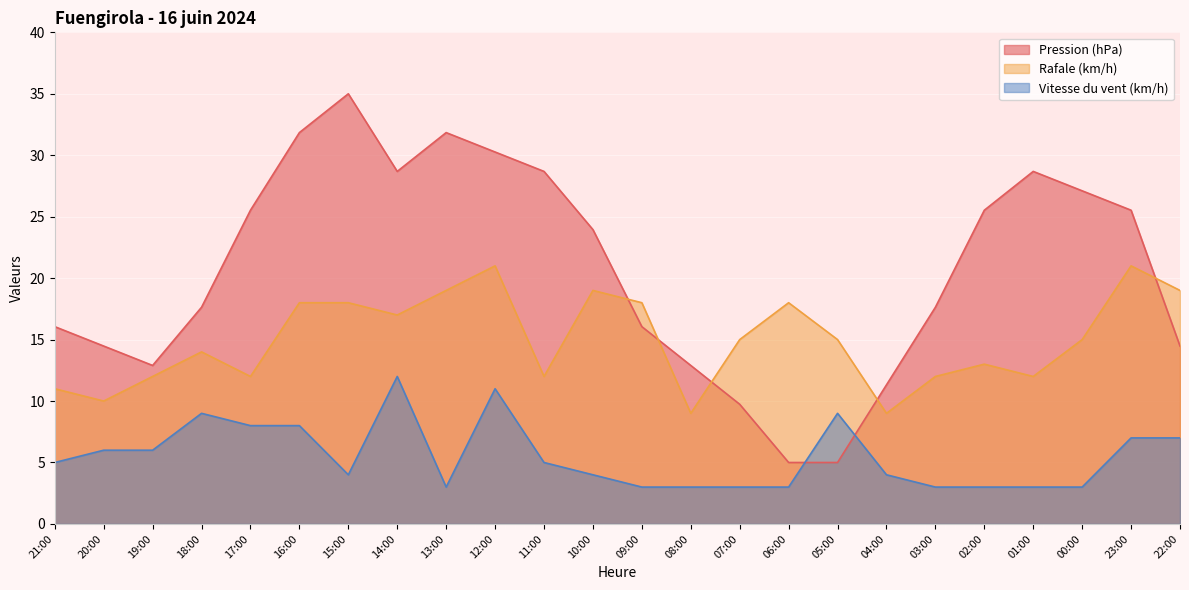

What is the greatest value displayed?

35.0